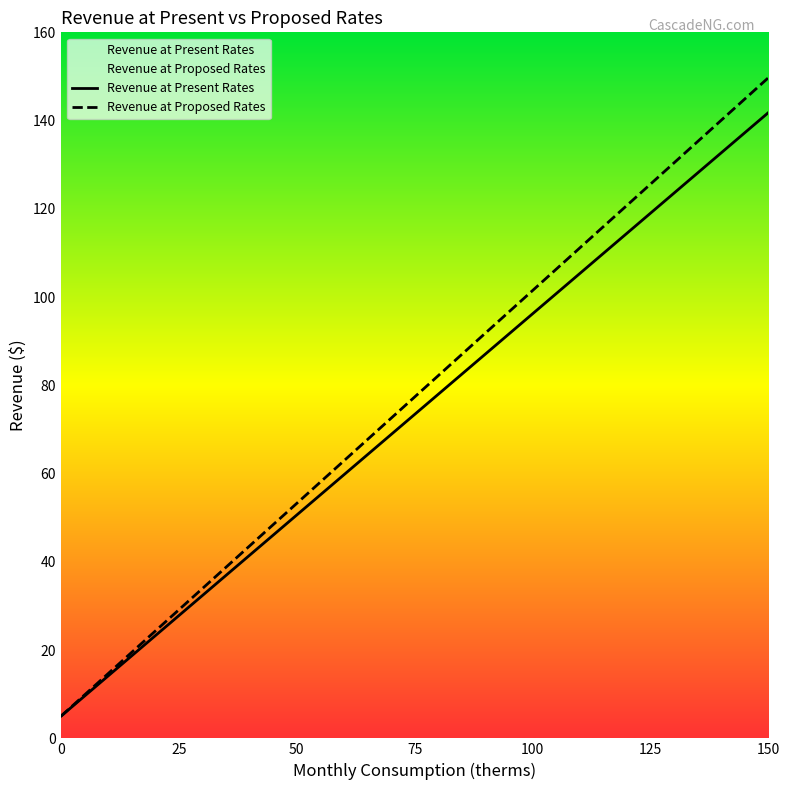

The Revenue at Present Rates series shows 12.6 at 25. True or false?

False